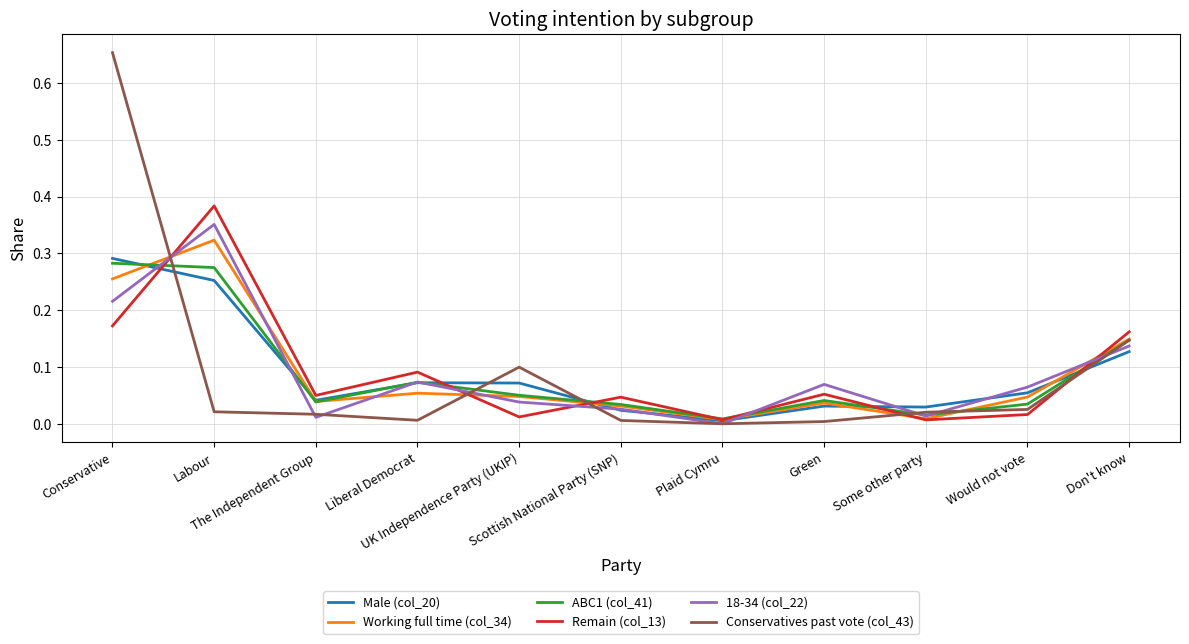

Is it true that ABC1 (col_41) equals 0.1 at Scottish National Party (SNP)?

False